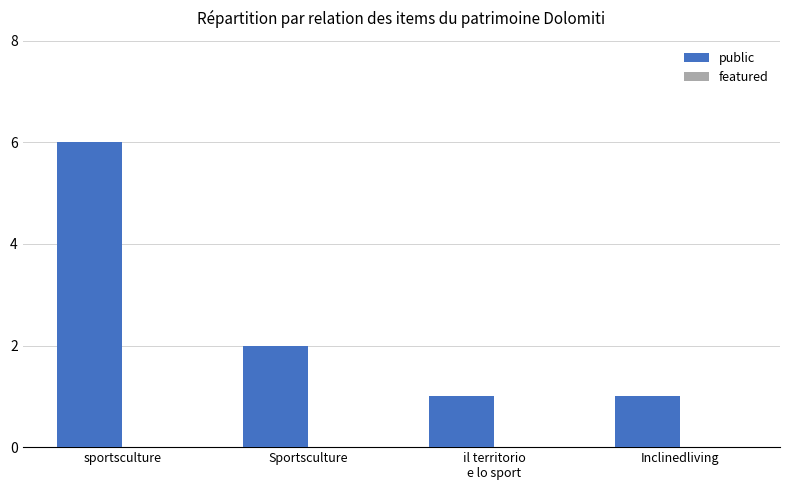

At which label is the value closest to 3?

Sportsculture